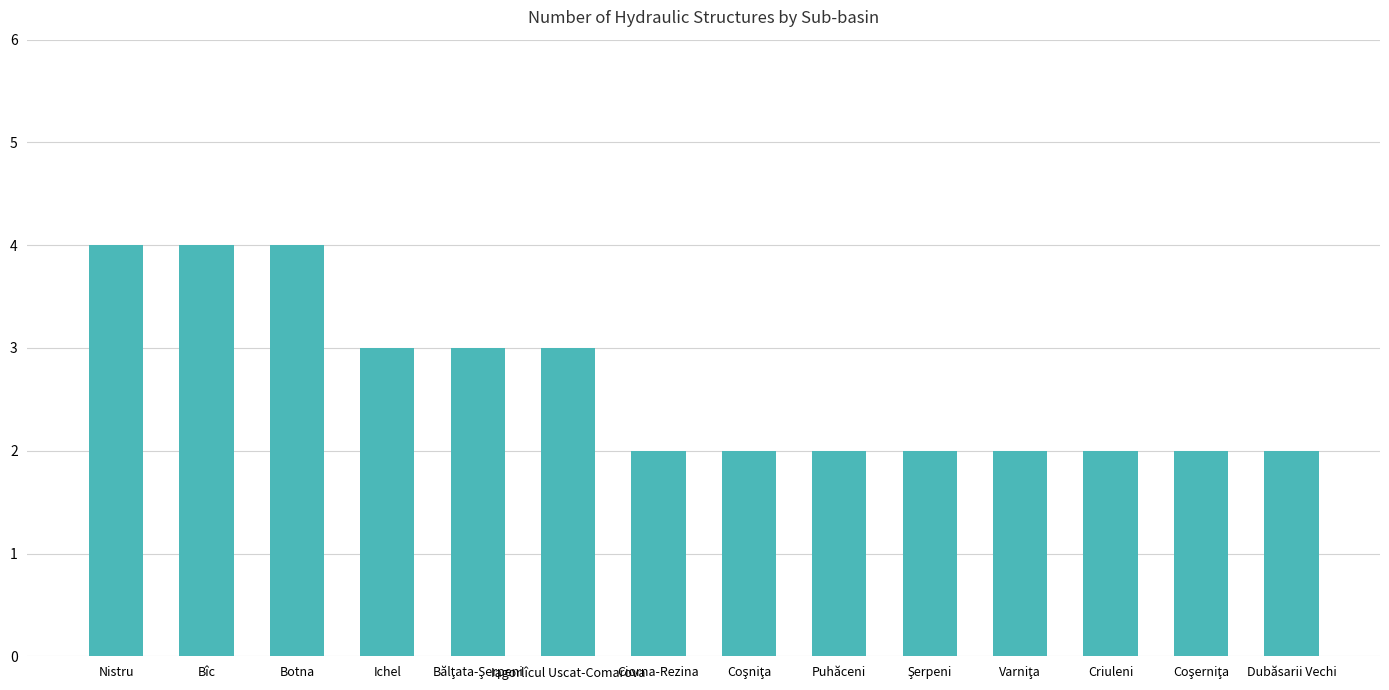

Read the value at Iagorlîcul Uscat-Comarova.

3